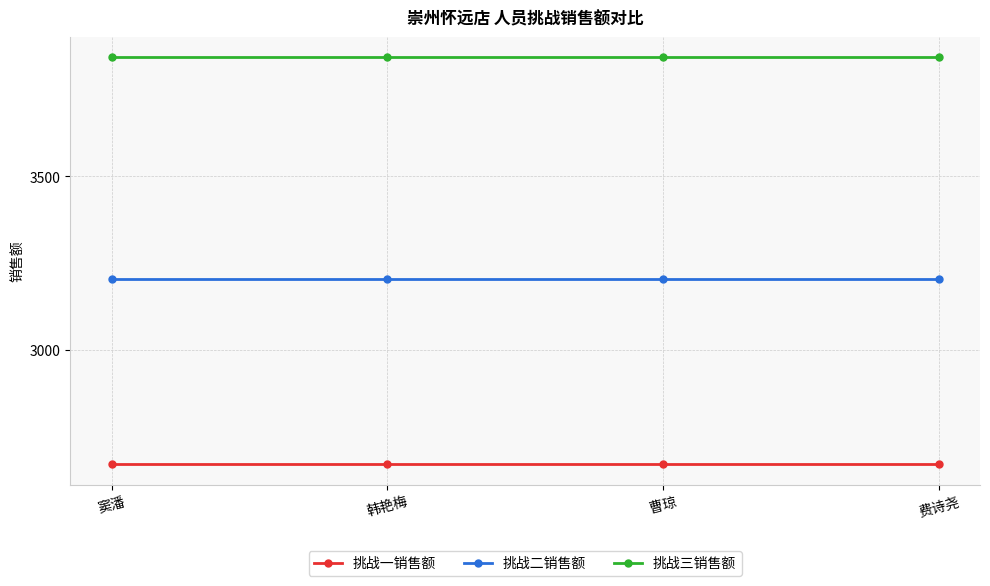

True or false: 挑战三销售额 has a value of 2502.1 at 窦潘.

False